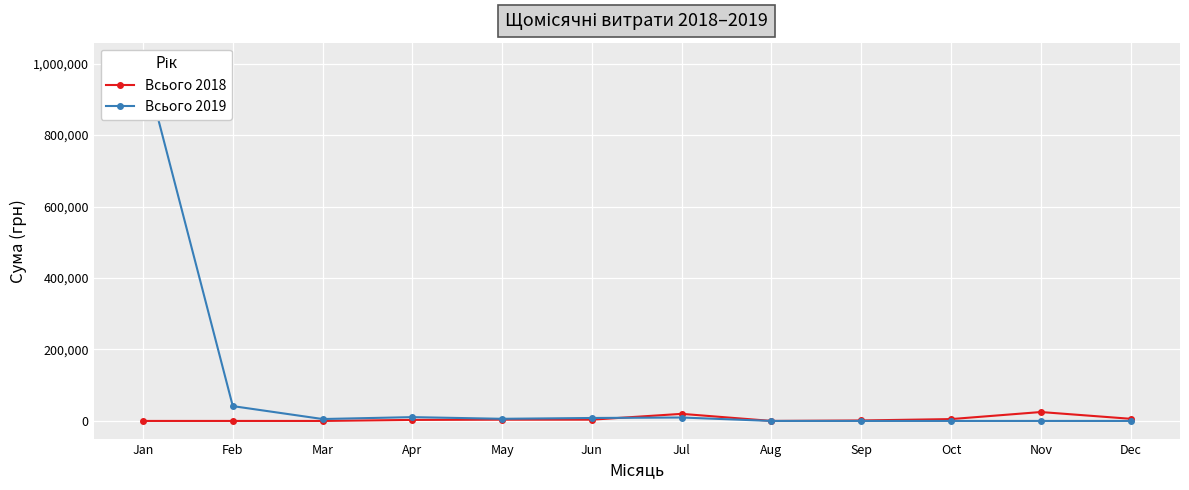

How many values in the Всього 2018 series are below 3574?

6